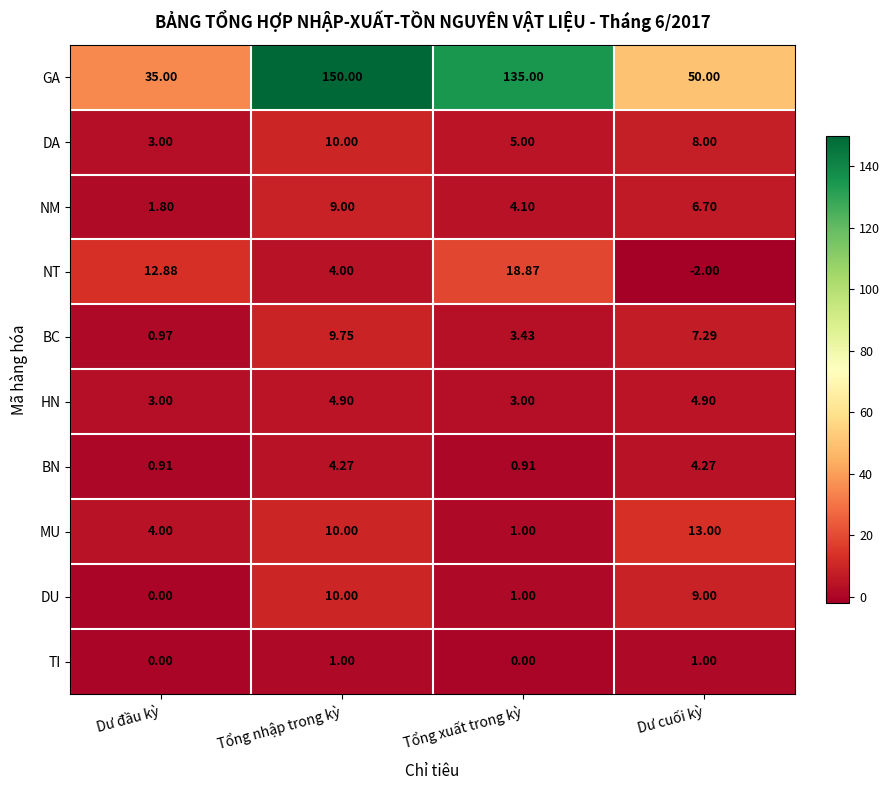

Where does the HN series first go above 4?

Tổng nhập trong kỳ